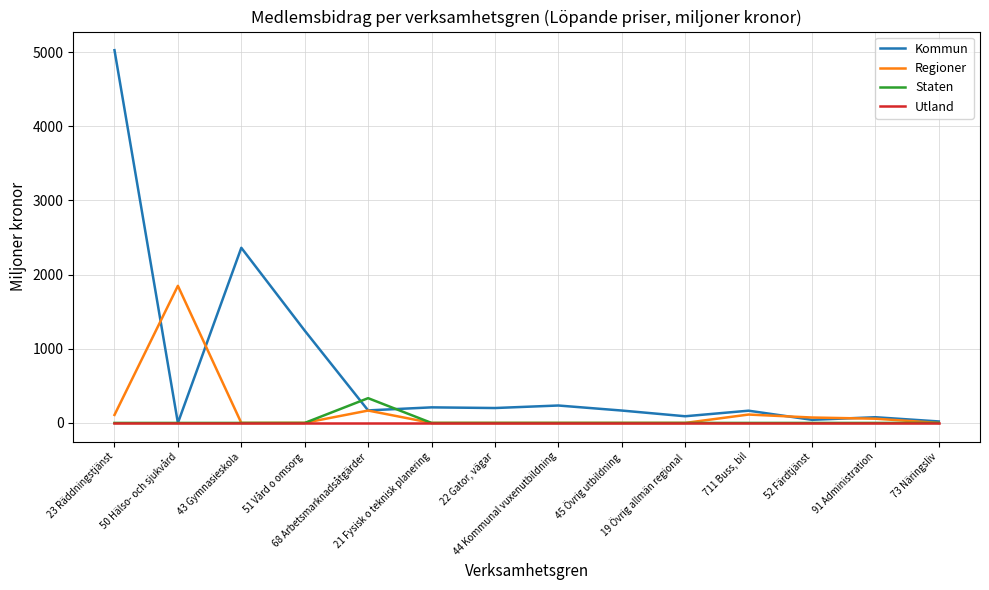

Rank the series by their maximum value, from highest to lowest.

Kommun, Regioner, Staten, Utland